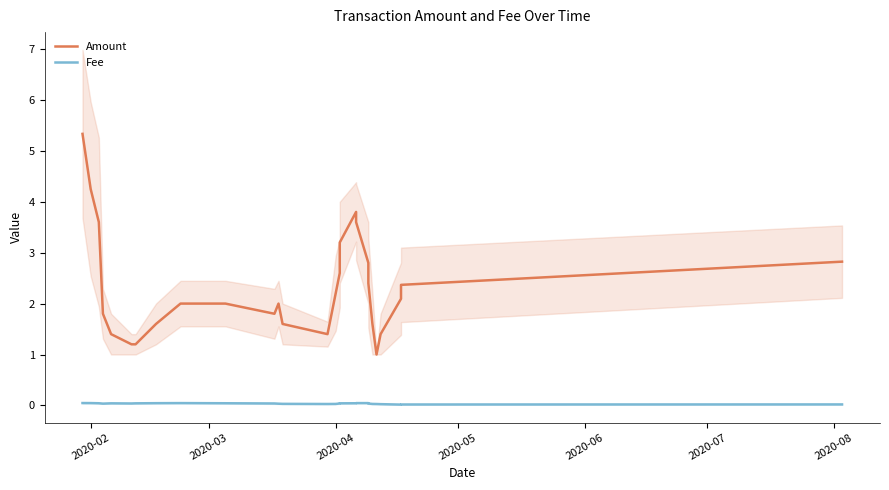

Reading right to left, what are all the values shown in this chart?

Amount: 2.8	2.4	2.1	1.4	1.0	1.6	2.4	2.8	3.6	3.8	3.2	2.6	2.2	1.4	1.6	2.0	1.8	2.0	2.0	1.6	1.2	1.2	1.4	1.8	3.6	4.2	5.3
Fee: 0.0	0.0	0.0	0.0	0.0	0.0	0.0	0.0	0.0	0.0	0.0	0.0	0.0	0.0	0.0	0.0	0.0	0.0	0.0	0.0	0.0	0.0	0.0	0.0	0.0	0.0	0.0